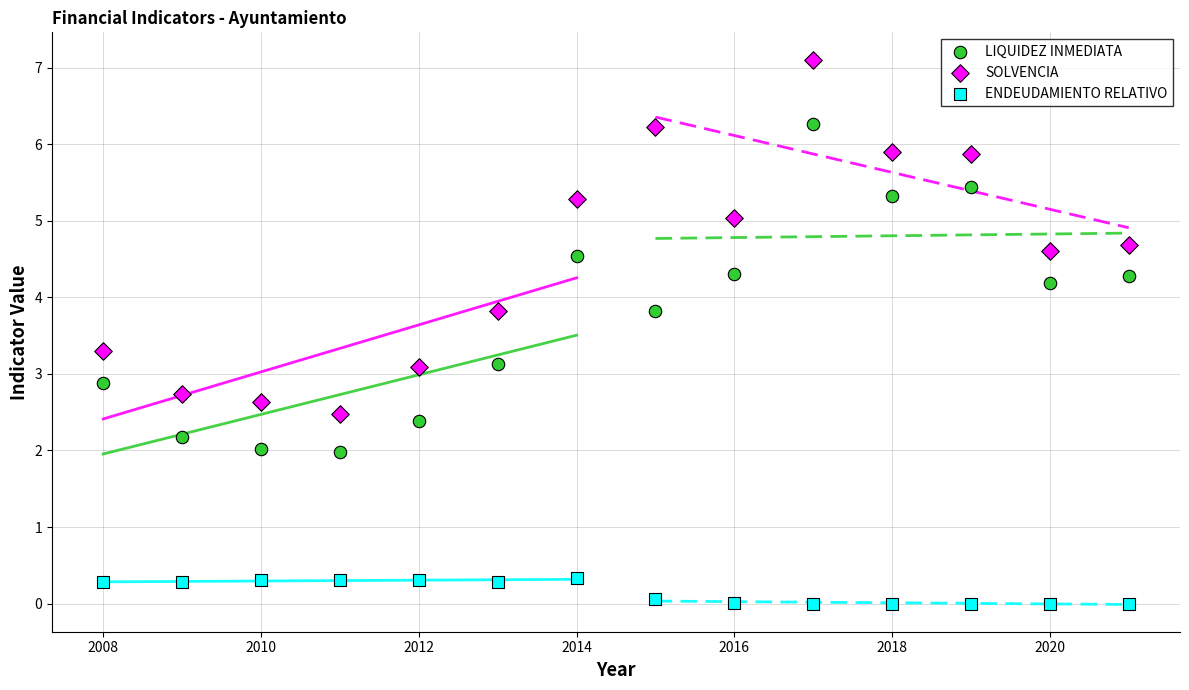

Which series contains the lowest Y value?

ENDEUDAMIENTO RELATIVO